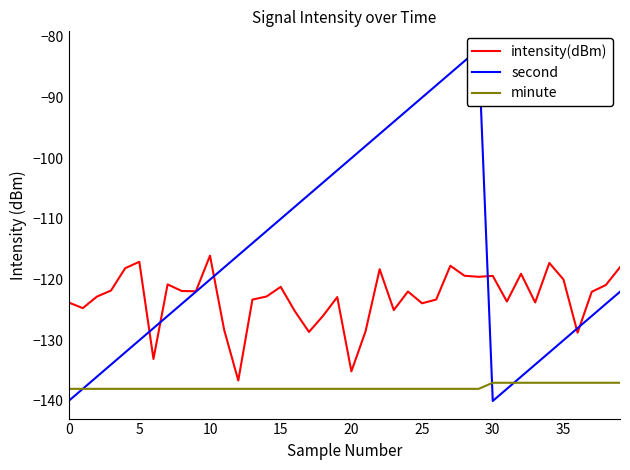

The intensity(dBm) series shows -53.9 at 34. True or false?

False